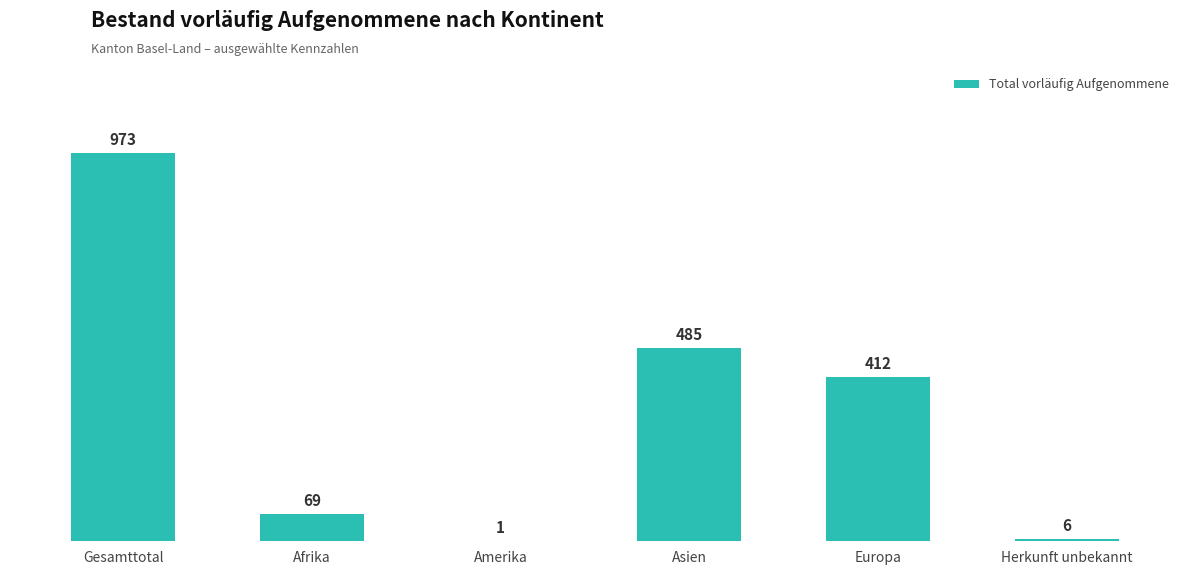

Which category has the highest value across all series?

Gesamttotal